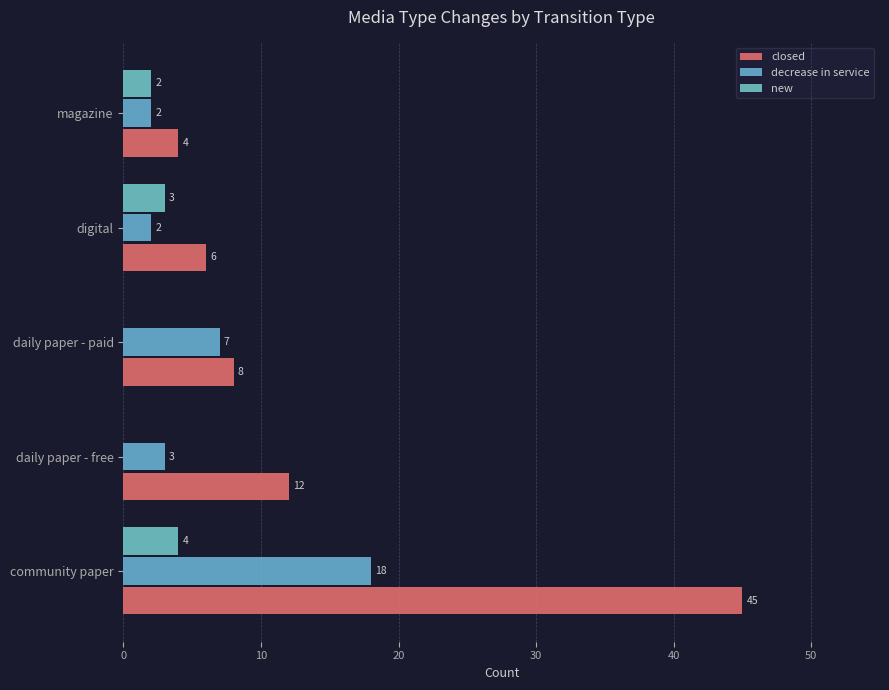

Which series has the largest total across all categories?

closed